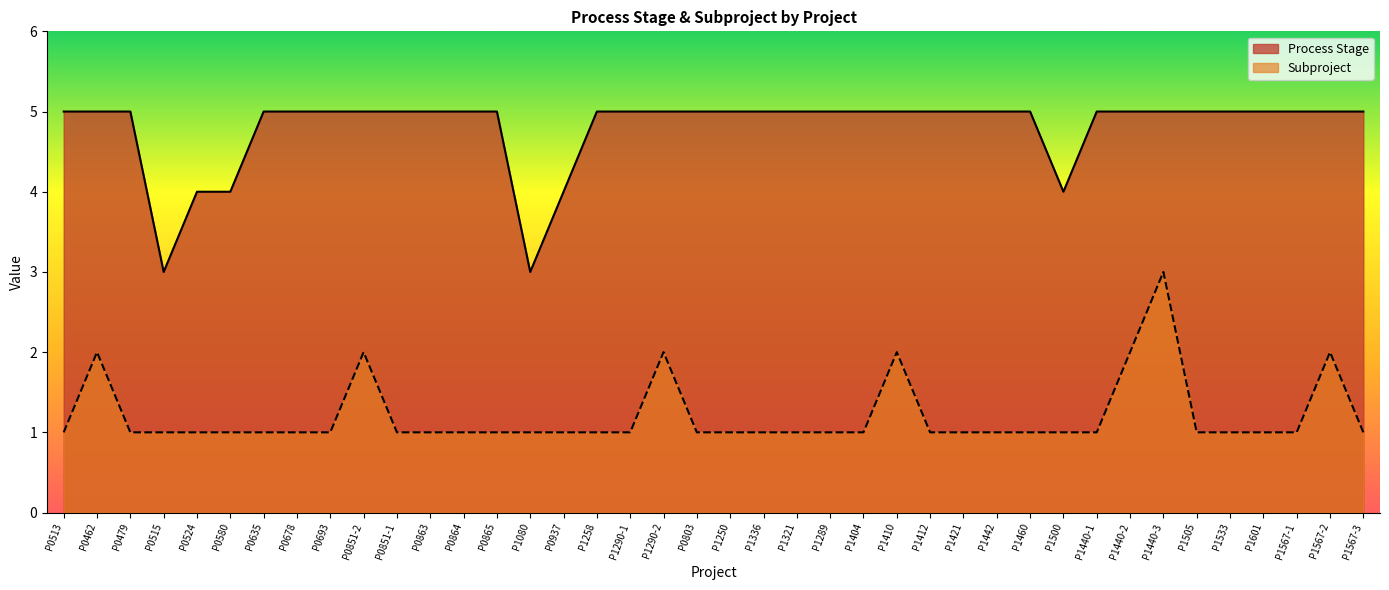

Reading left to right, what are all the values shown in this chart?

Process Stage: 5	5	5	3	4	4	5	5	5	5	5	5	5	5	3	4	5	5	5	5	5	5	5	5	5	5	5	5	5	5	4	5	5	5	5	5	5	5	5	5
Subproject: 1	2	1	1	1	1	1	1	1	2	1	1	1	1	1	1	1	1	2	1	1	1	1	1	1	2	1	1	1	1	1	1	2	3	1	1	1	1	2	1